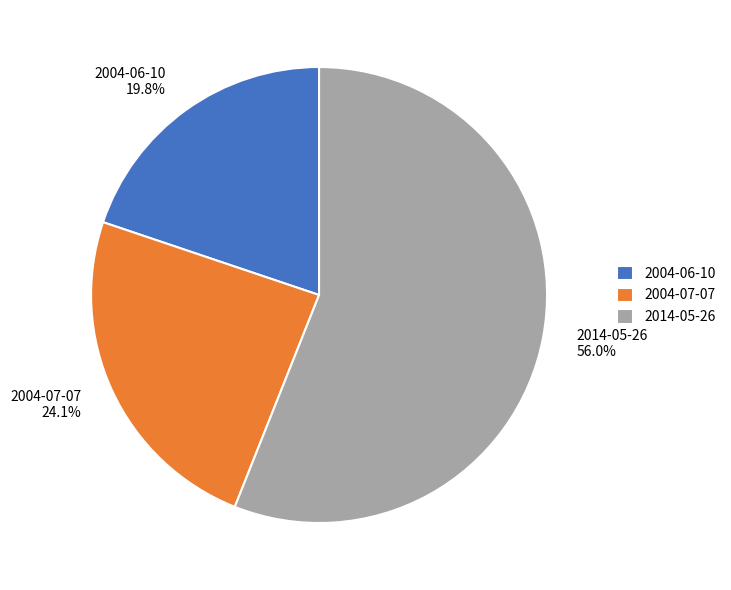

To the nearest percent, what is the combined percentage of 2004-06-10 and 2004-07-07?

44%